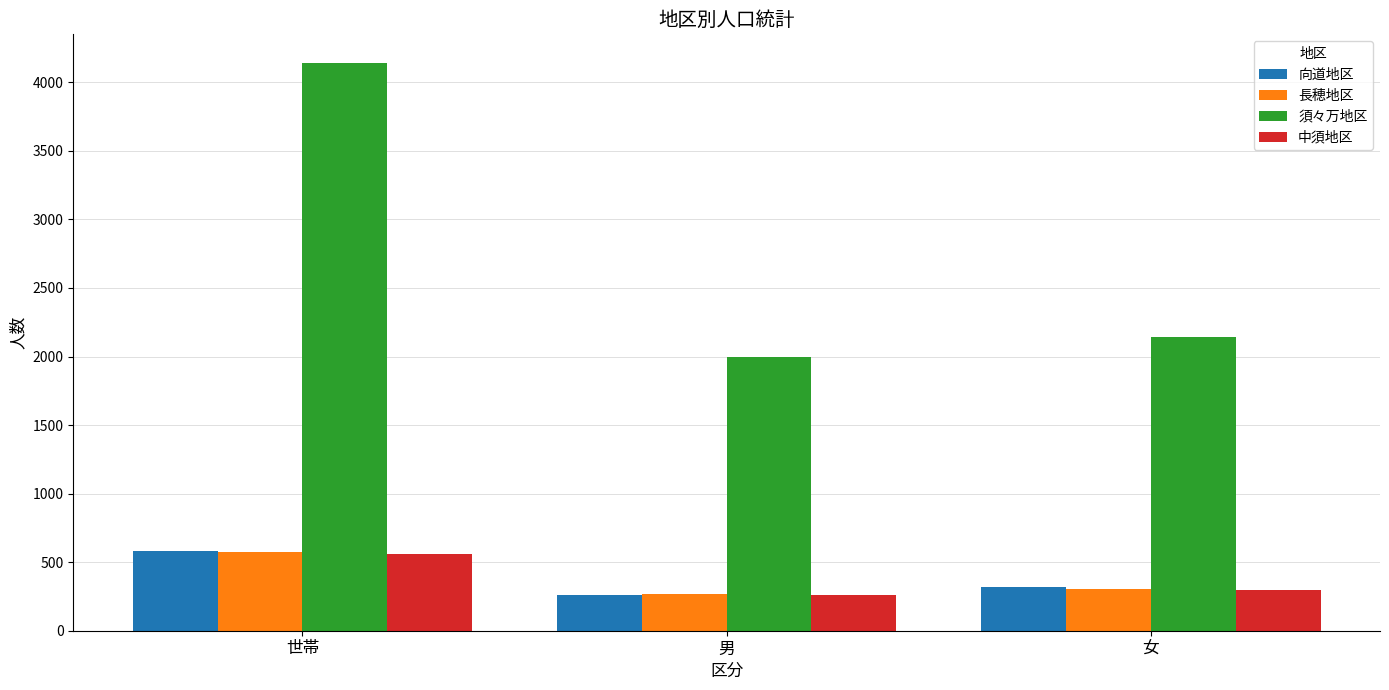

Which series has the largest range (max minus min)?

須々万地区